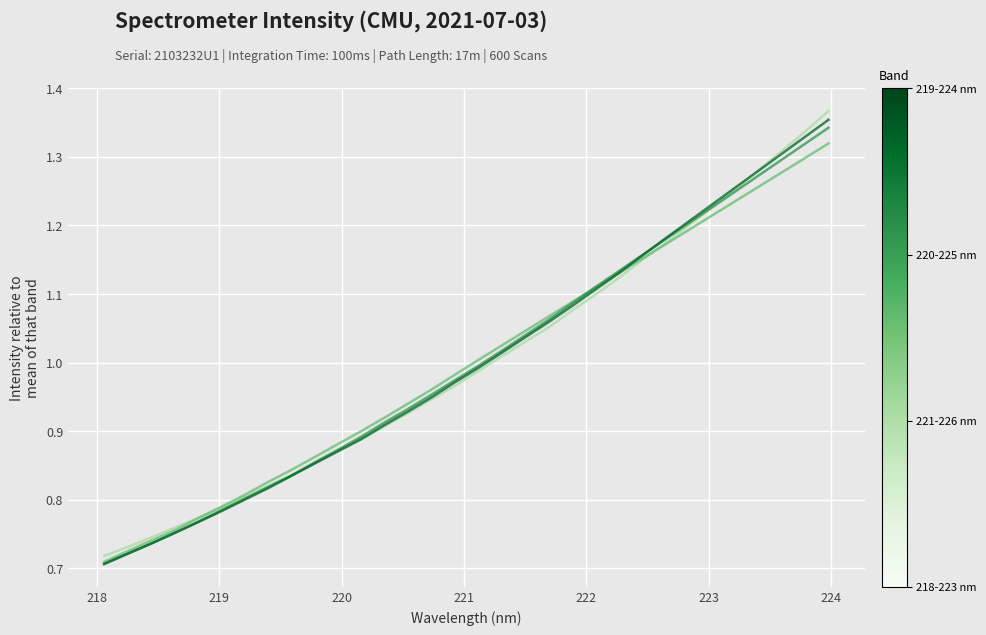

The 221-226 nm series shows 0.7 at 23. True or false?

False